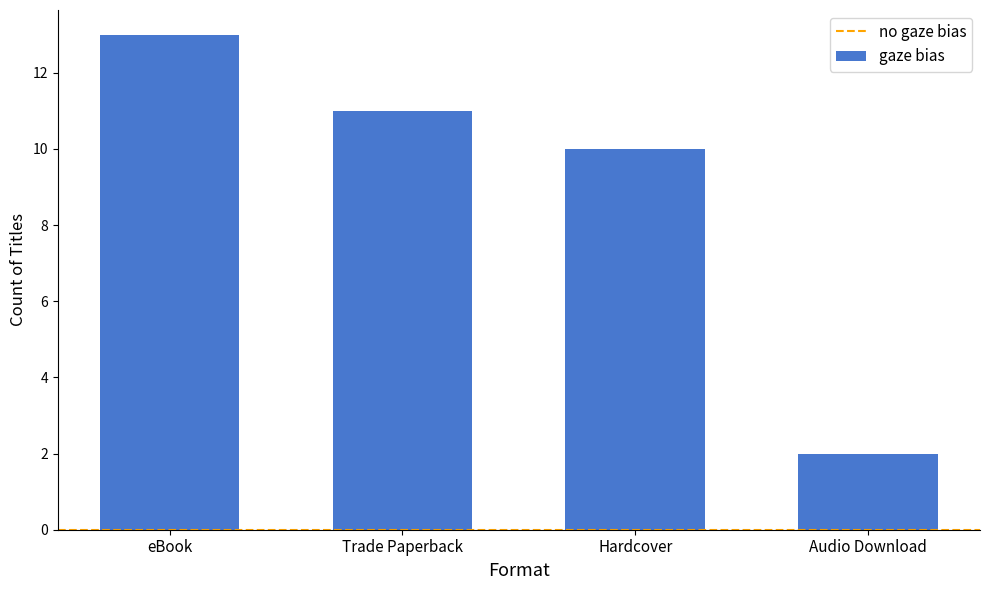

What value does the data have at Audio Download?

2